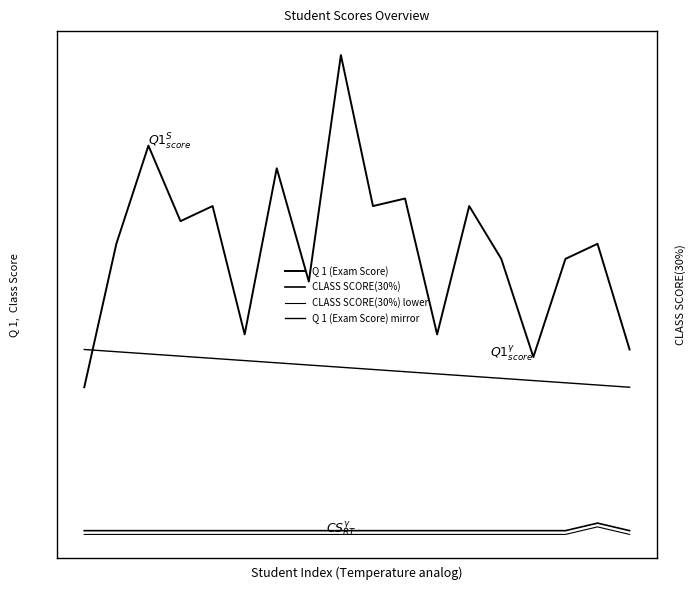

Is this an area chart (filled region under the line)?

No